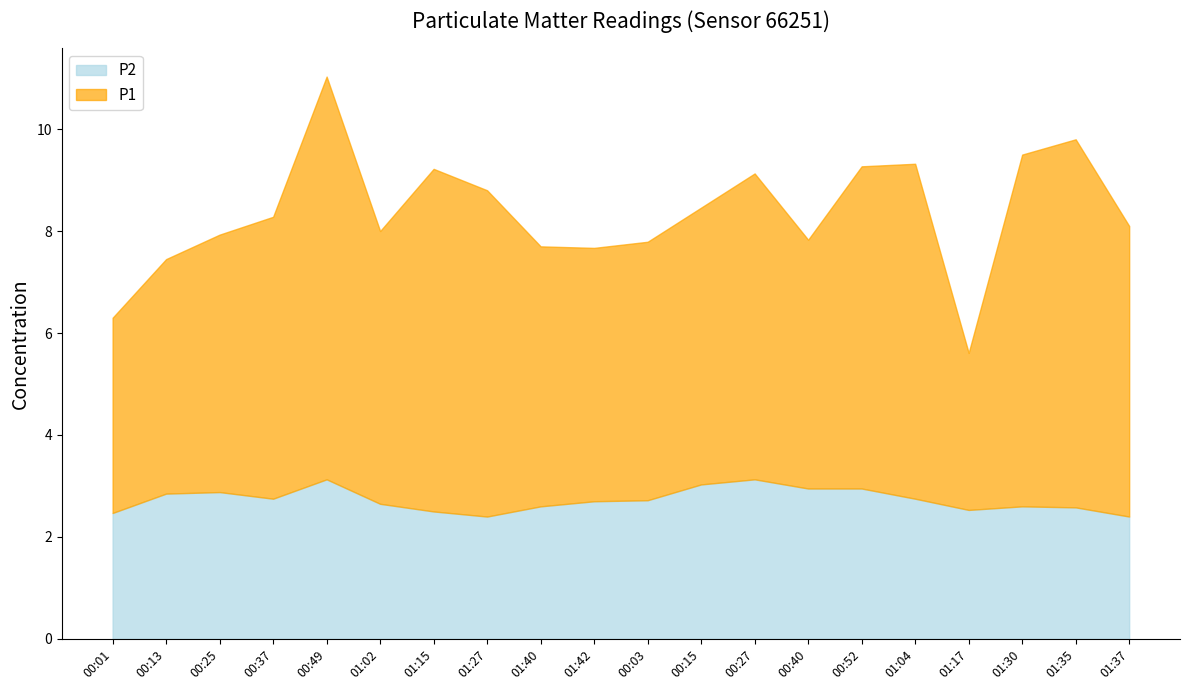

At which category does the chart reach its peak across all series?

00:49